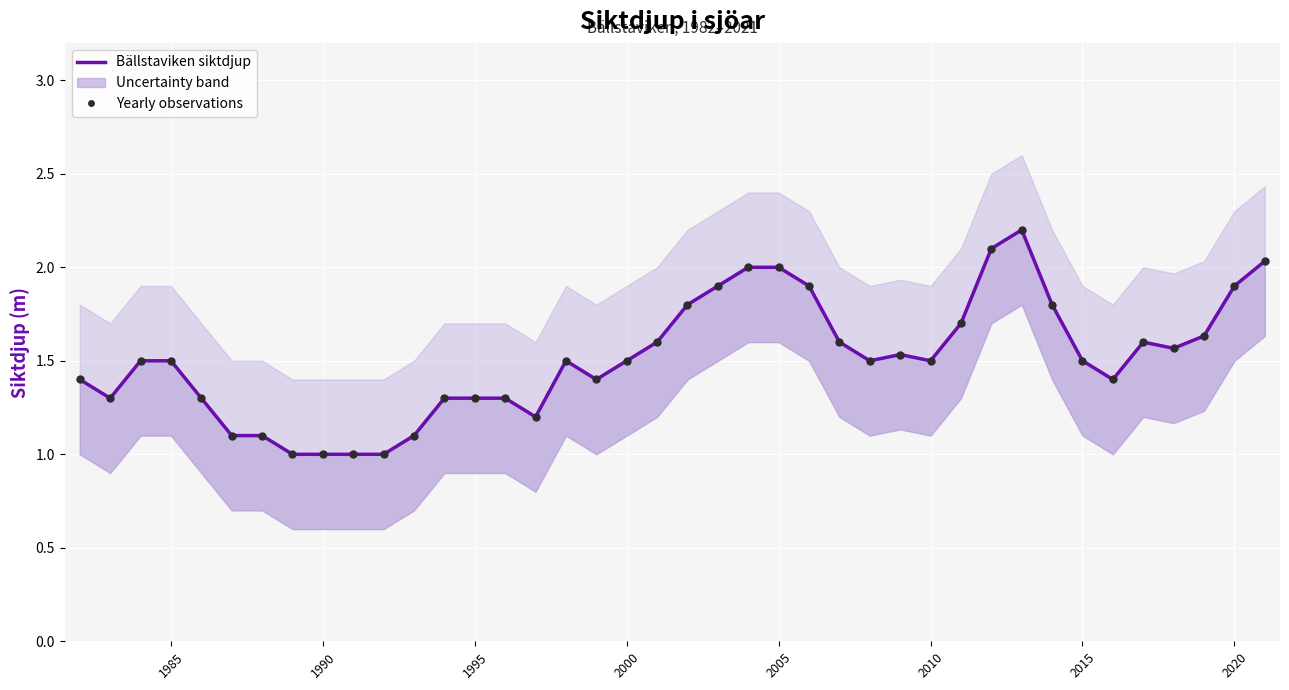

Which series reaches the maximum Y coordinate?

Bällstaviken siktdjup